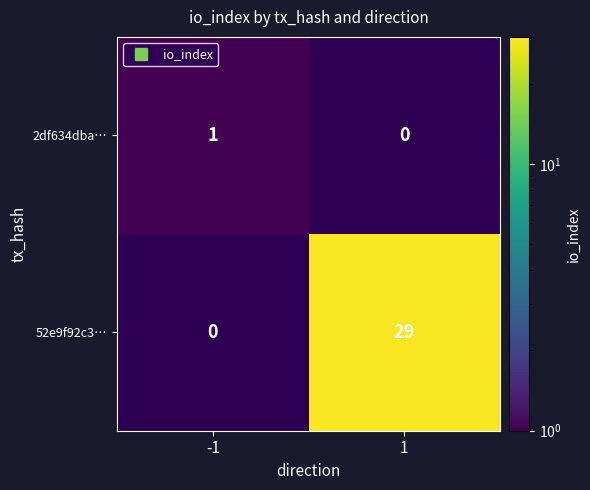

At which category does the chart reach its peak across all series?

1